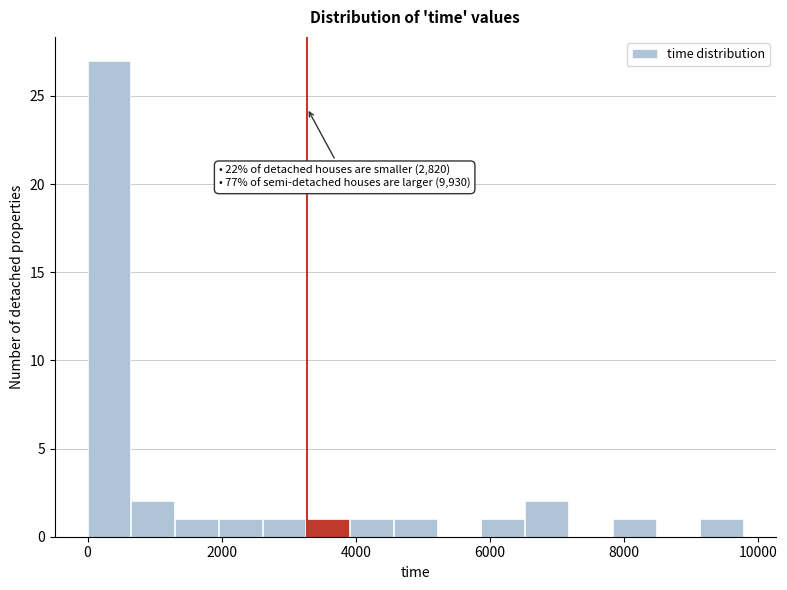

Read against the x-axis, roughly where is the centre of the tallest bar?

400